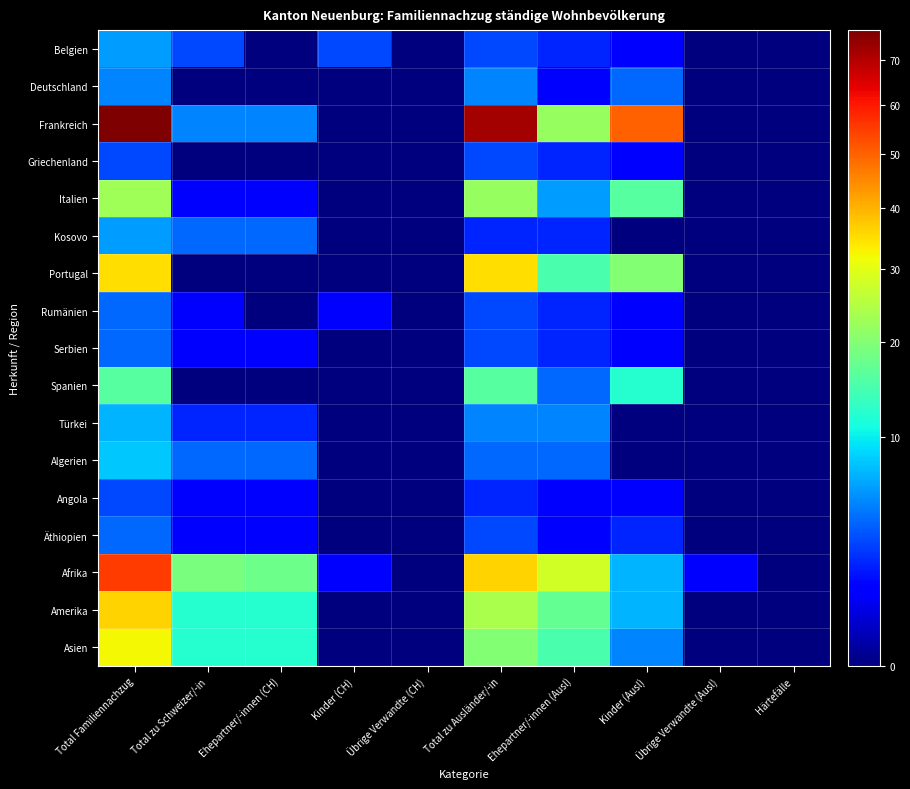

Reading left to right, transcribe all the data shown in this chart.

Belgien: Total Familiennachzug=6	Total zu Schweizer/-in=3	Ehepartner/-innen (CH)=0	Kinder (CH)=3	Übrige Verwandte (CH)=0	Total zu Ausländer/-in=3	Ehepartner/-innen (Ausl)=2	Kinder (Ausl)=1	Übrige Verwandte (Ausl)=0	Härtefälle=0
Deutschland: Total Familiennachzug=5	Total zu Schweizer/-in=0	Ehepartner/-innen (CH)=0	Kinder (CH)=0	Übrige Verwandte (CH)=0	Total zu Ausländer/-in=5	Ehepartner/-innen (Ausl)=1	Kinder (Ausl)=4	Übrige Verwandte (Ausl)=0	Härtefälle=0
Frankreich: Total Familiennachzug=77	Total zu Schweizer/-in=5	Ehepartner/-innen (CH)=5	Kinder (CH)=0	Übrige Verwandte (CH)=0	Total zu Ausländer/-in=72	Ehepartner/-innen (Ausl)=22	Kinder (Ausl)=50	Übrige Verwandte (Ausl)=0	Härtefälle=0
Griechenland: Total Familiennachzug=3	Total zu Schweizer/-in=0	Ehepartner/-innen (CH)=0	Kinder (CH)=0	Übrige Verwandte (CH)=0	Total zu Ausländer/-in=3	Ehepartner/-innen (Ausl)=2	Kinder (Ausl)=1	Übrige Verwandte (Ausl)=0	Härtefälle=0
Italien: Total Familiennachzug=23	Total zu Schweizer/-in=1	Ehepartner/-innen (CH)=1	Kinder (CH)=0	Übrige Verwandte (CH)=0	Total zu Ausländer/-in=22	Ehepartner/-innen (Ausl)=6	Kinder (Ausl)=16	Übrige Verwandte (Ausl)=0	Härtefälle=0
Kosovo: Total Familiennachzug=6	Total zu Schweizer/-in=4	Ehepartner/-innen (CH)=4	Kinder (CH)=0	Übrige Verwandte (CH)=0	Total zu Ausländer/-in=2	Ehepartner/-innen (Ausl)=2	Kinder (Ausl)=0	Übrige Verwandte (Ausl)=0	Härtefälle=0
Portugal: Total Familiennachzug=35	Total zu Schweizer/-in=0	Ehepartner/-innen (CH)=0	Kinder (CH)=0	Übrige Verwandte (CH)=0	Total zu Ausländer/-in=35	Ehepartner/-innen (Ausl)=15	Kinder (Ausl)=20	Übrige Verwandte (Ausl)=0	Härtefälle=0
Rumänien: Total Familiennachzug=4	Total zu Schweizer/-in=1	Ehepartner/-innen (CH)=0	Kinder (CH)=1	Übrige Verwandte (CH)=0	Total zu Ausländer/-in=3	Ehepartner/-innen (Ausl)=2	Kinder (Ausl)=1	Übrige Verwandte (Ausl)=0	Härtefälle=0
Serbien: Total Familiennachzug=4	Total zu Schweizer/-in=1	Ehepartner/-innen (CH)=1	Kinder (CH)=0	Übrige Verwandte (CH)=0	Total zu Ausländer/-in=3	Ehepartner/-innen (Ausl)=2	Kinder (Ausl)=1	Übrige Verwandte (Ausl)=0	Härtefälle=0
Spanien: Total Familiennachzug=16	Total zu Schweizer/-in=0	Ehepartner/-innen (CH)=0	Kinder (CH)=0	Übrige Verwandte (CH)=0	Total zu Ausländer/-in=16	Ehepartner/-innen (Ausl)=4	Kinder (Ausl)=12	Übrige Verwandte (Ausl)=0	Härtefälle=0
Türkei: Total Familiennachzug=7	Total zu Schweizer/-in=2	Ehepartner/-innen (CH)=2	Kinder (CH)=0	Übrige Verwandte (CH)=0	Total zu Ausländer/-in=5	Ehepartner/-innen (Ausl)=5	Kinder (Ausl)=0	Übrige Verwandte (Ausl)=0	Härtefälle=0
Algerien: Total Familiennachzug=8	Total zu Schweizer/-in=4	Ehepartner/-innen (CH)=4	Kinder (CH)=0	Übrige Verwandte (CH)=0	Total zu Ausländer/-in=4	Ehepartner/-innen (Ausl)=4	Kinder (Ausl)=0	Übrige Verwandte (Ausl)=0	Härtefälle=0
Angola: Total Familiennachzug=3	Total zu Schweizer/-in=1	Ehepartner/-innen (CH)=1	Kinder (CH)=0	Übrige Verwandte (CH)=0	Total zu Ausländer/-in=2	Ehepartner/-innen (Ausl)=1	Kinder (Ausl)=1	Übrige Verwandte (Ausl)=0	Härtefälle=0
Äthiopien: Total Familiennachzug=4	Total zu Schweizer/-in=1	Ehepartner/-innen (CH)=1	Kinder (CH)=0	Übrige Verwandte (CH)=0	Total zu Ausländer/-in=3	Ehepartner/-innen (Ausl)=1	Kinder (Ausl)=2	Übrige Verwandte (Ausl)=0	Härtefälle=0
Afrika: Total Familiennachzug=55	Total zu Schweizer/-in=19	Ehepartner/-innen (CH)=18	Kinder (CH)=1	Übrige Verwandte (CH)=0	Total zu Ausländer/-in=36	Ehepartner/-innen (Ausl)=28	Kinder (Ausl)=7	Übrige Verwandte (Ausl)=1	Härtefälle=0
Amerika: Total Familiennachzug=36	Total zu Schweizer/-in=12	Ehepartner/-innen (CH)=12	Kinder (CH)=0	Übrige Verwandte (CH)=0	Total zu Ausländer/-in=24	Ehepartner/-innen (Ausl)=17	Kinder (Ausl)=7	Übrige Verwandte (Ausl)=0	Härtefälle=0
Asien: Total Familiennachzug=32	Total zu Schweizer/-in=12	Ehepartner/-innen (CH)=12	Kinder (CH)=0	Übrige Verwandte (CH)=0	Total zu Ausländer/-in=20	Ehepartner/-innen (Ausl)=15	Kinder (Ausl)=5	Übrige Verwandte (Ausl)=0	Härtefälle=0